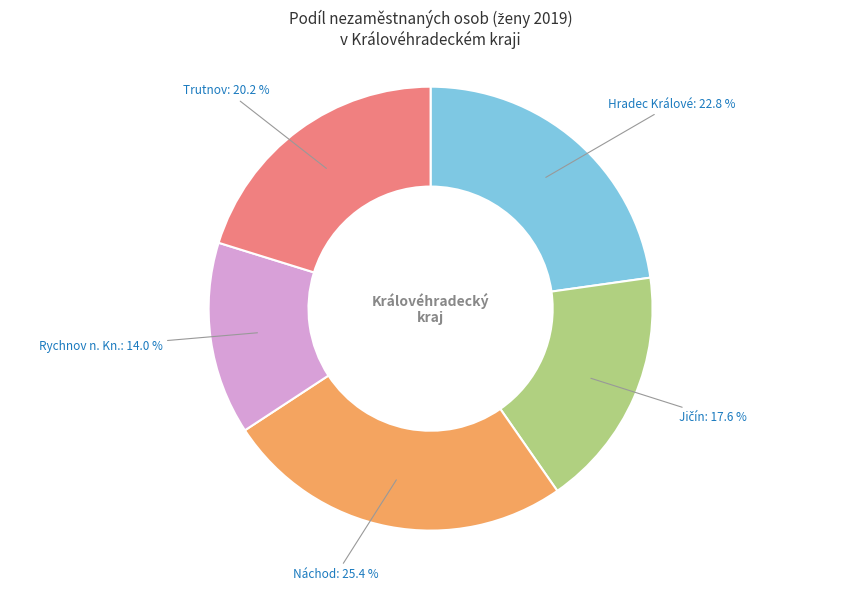

Which has a higher value, Trutnov or Náchod?

Náchod